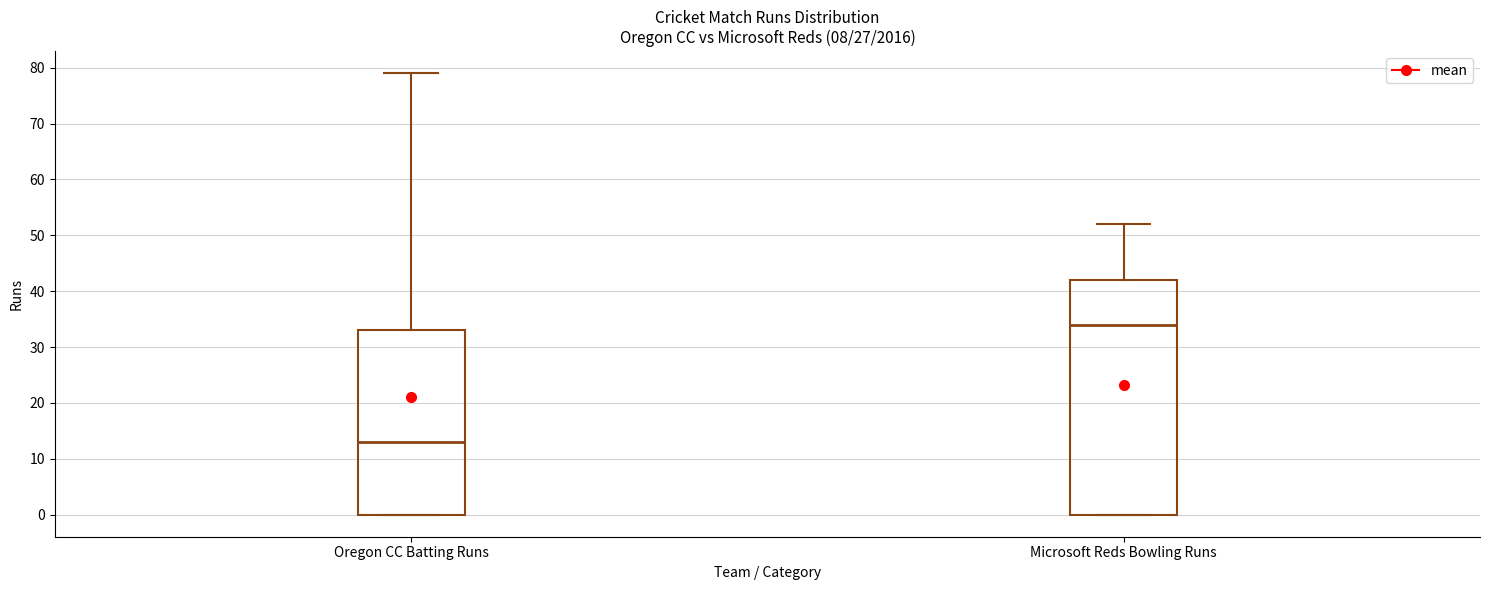

Reading left to right, read every box against the y-axis: the position of its median line, the range the box covers, and the ends of its whiskers. The values are not printed on the chart, so give them approximately, as read against the axis.

Oregon CC Batting Runs: median 13, box 0 to 33, whiskers 0 to 79
Microsoft Reds Bowling Runs: median 34, box 0 to 42, whiskers 0 to 52